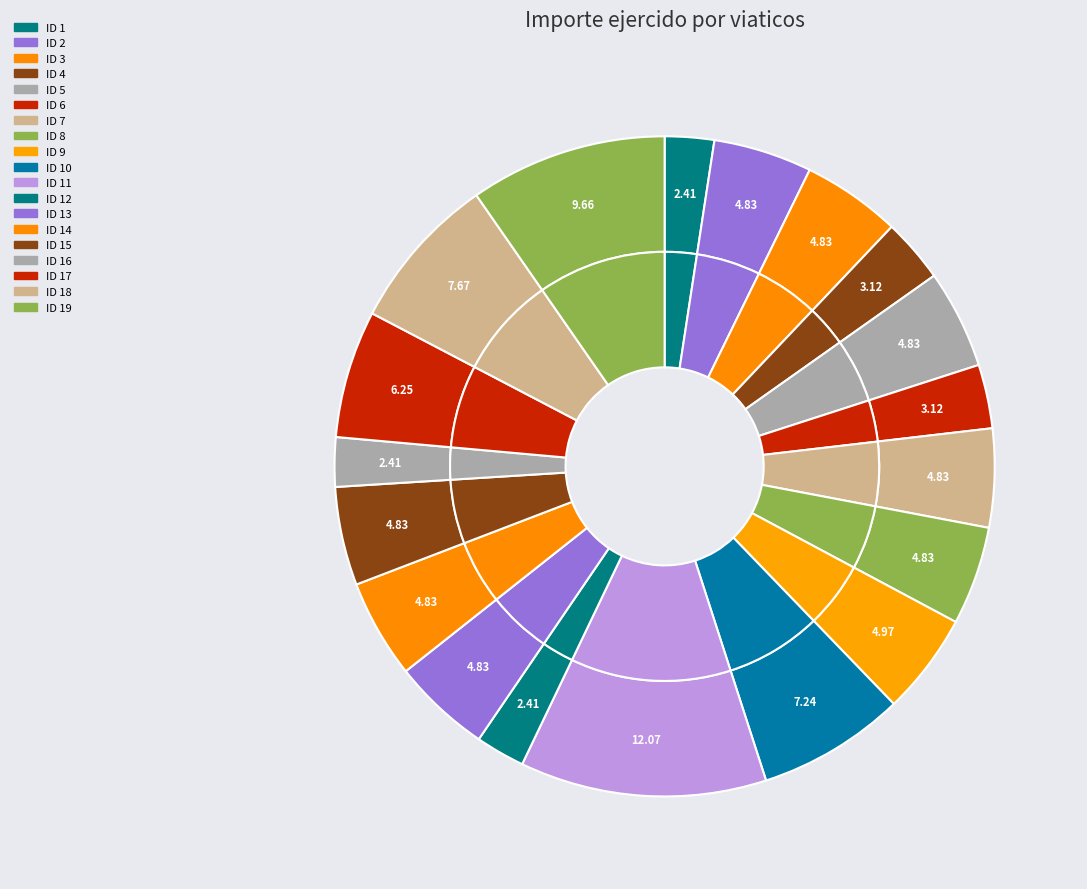

Is there any slice that represents more than half of the pie?

No